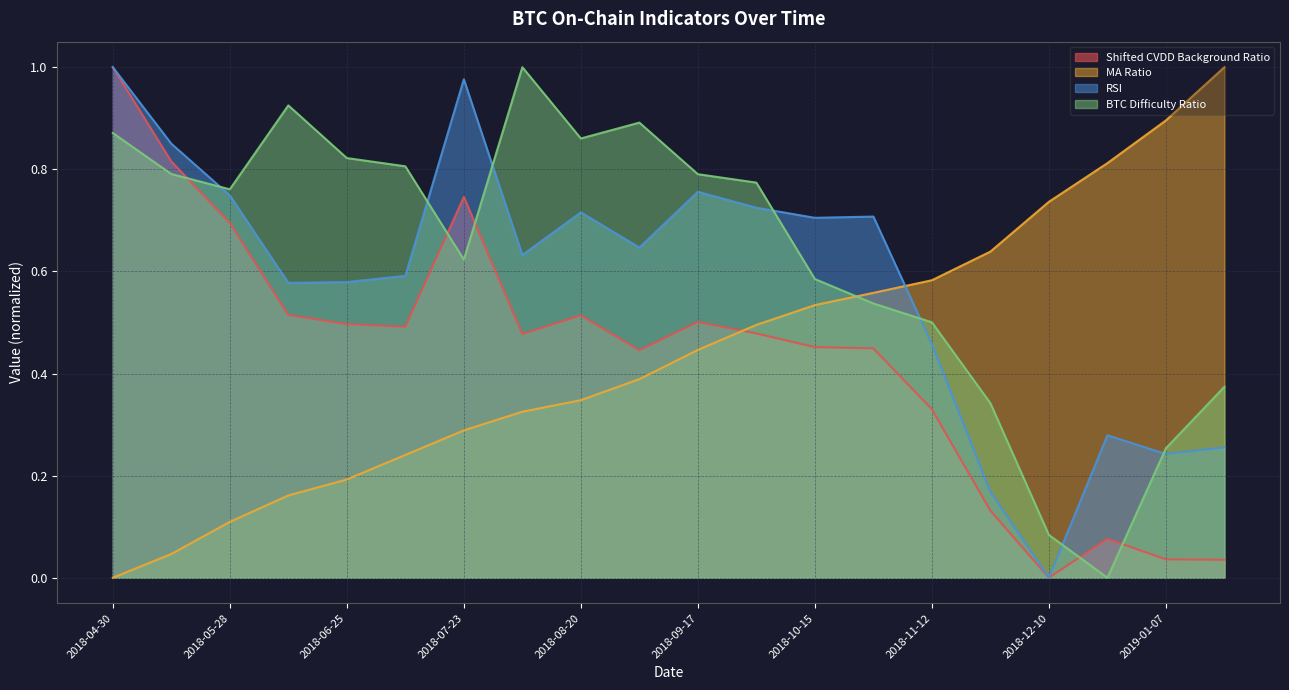

What is the sum of all Shifted CVDD Background Ratio values?

8.7